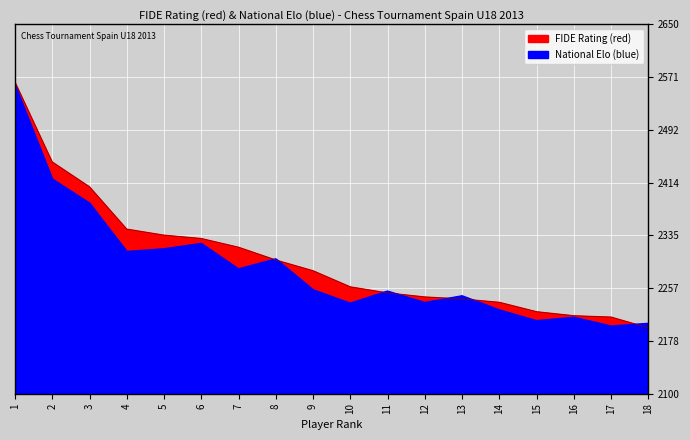

In National Elo (blue), how many points are lower than both neighbors (excluding endpoints)?

6